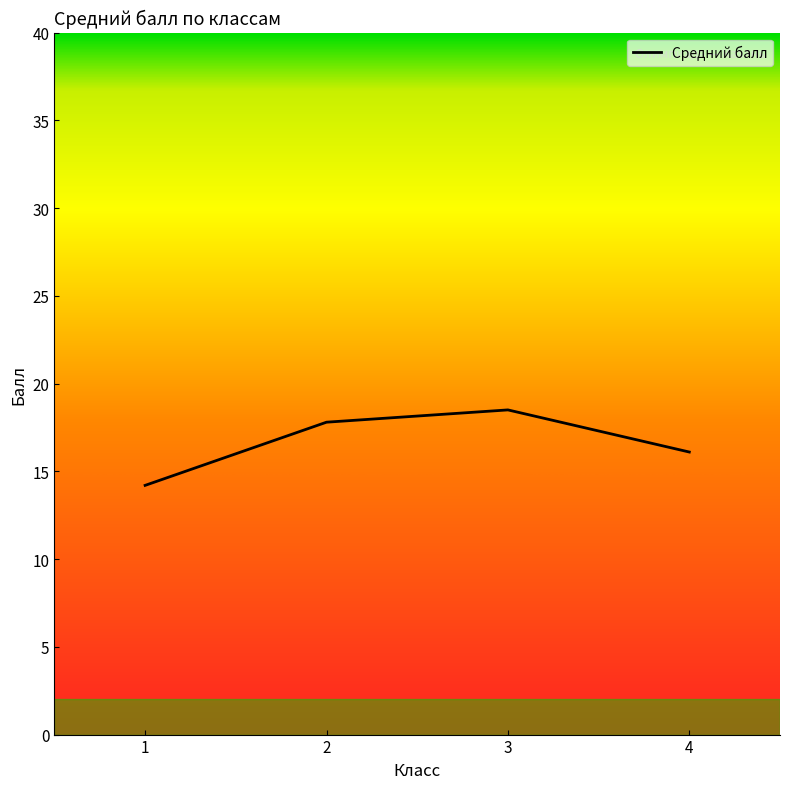

Rank the categories by value from lowest to highest.

1, 4, 2, 3